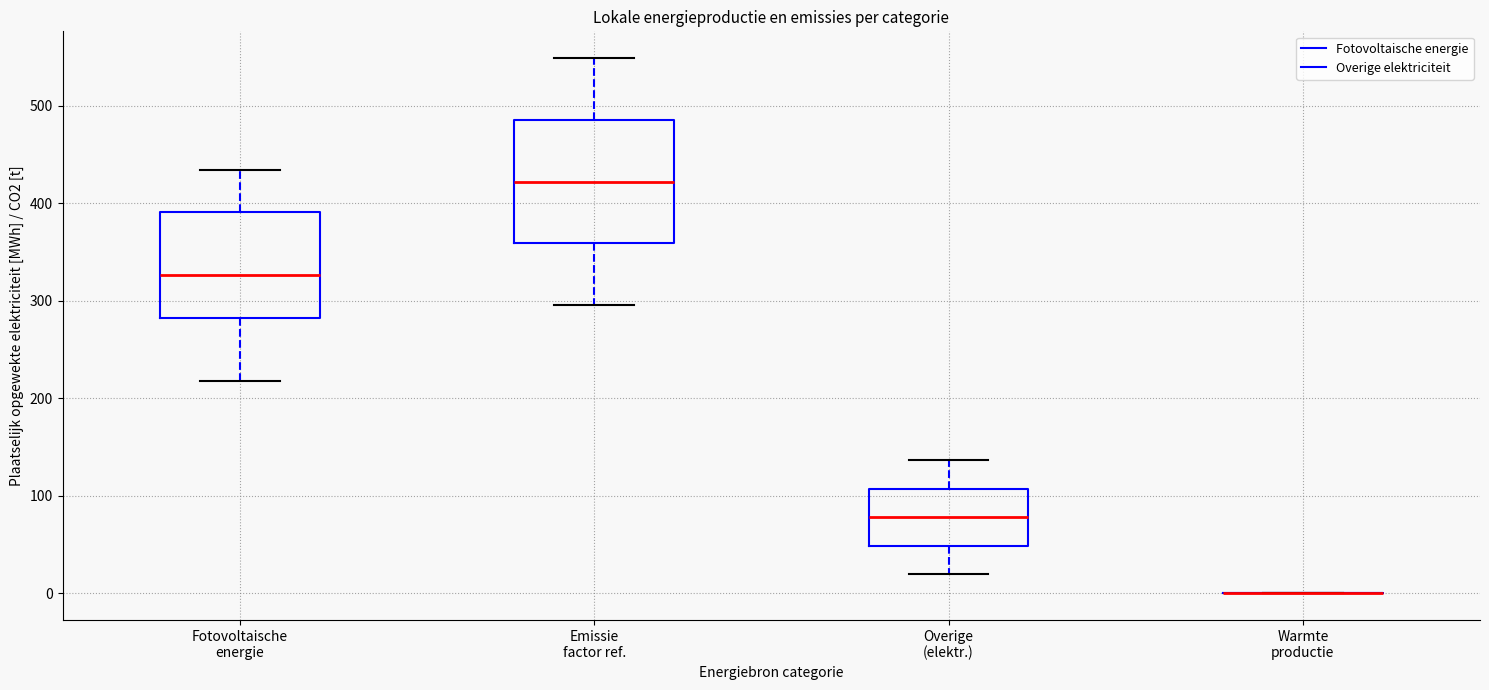

Reading left to right, read every box against the y-axis: the position of its median line, the range the box covers, and the ends of its whiskers. The values are not printed on the chart, so give them approximately, as read against the axis.

Fotovoltaische energie: median 330, box 280 to 390, whiskers 220 to 430
Emissie factor ref.: median 420, box 360 to 490, whiskers 300 to 550
Overige (elektr.): median 80, box 50 to 110, whiskers 20 to 140
Warmte productie: box collapsed to a line at 0, whiskers 0 to 0